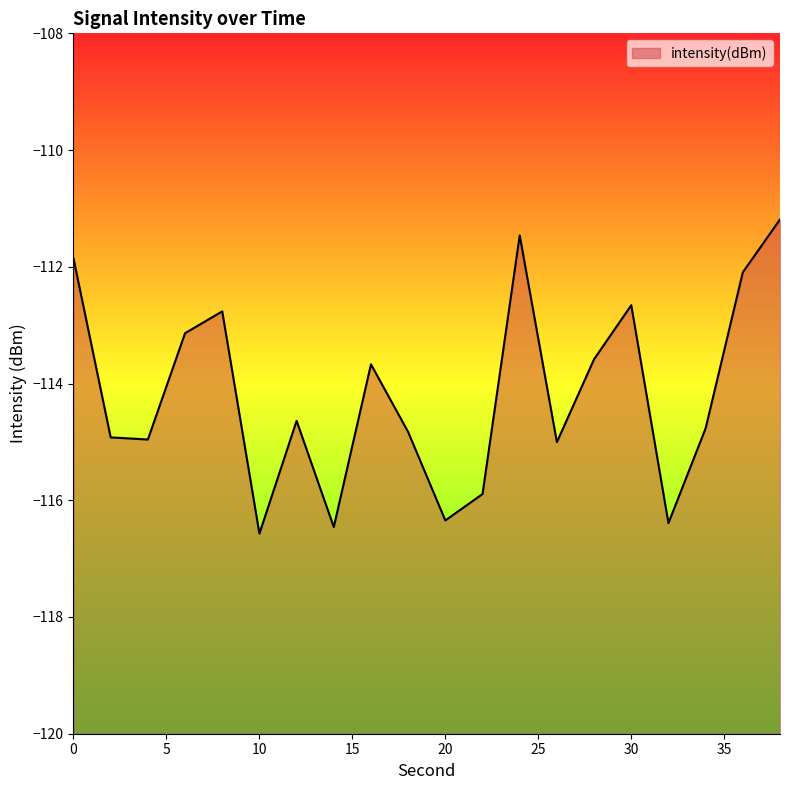

What is the change in value from 12 to 28?

+1.1